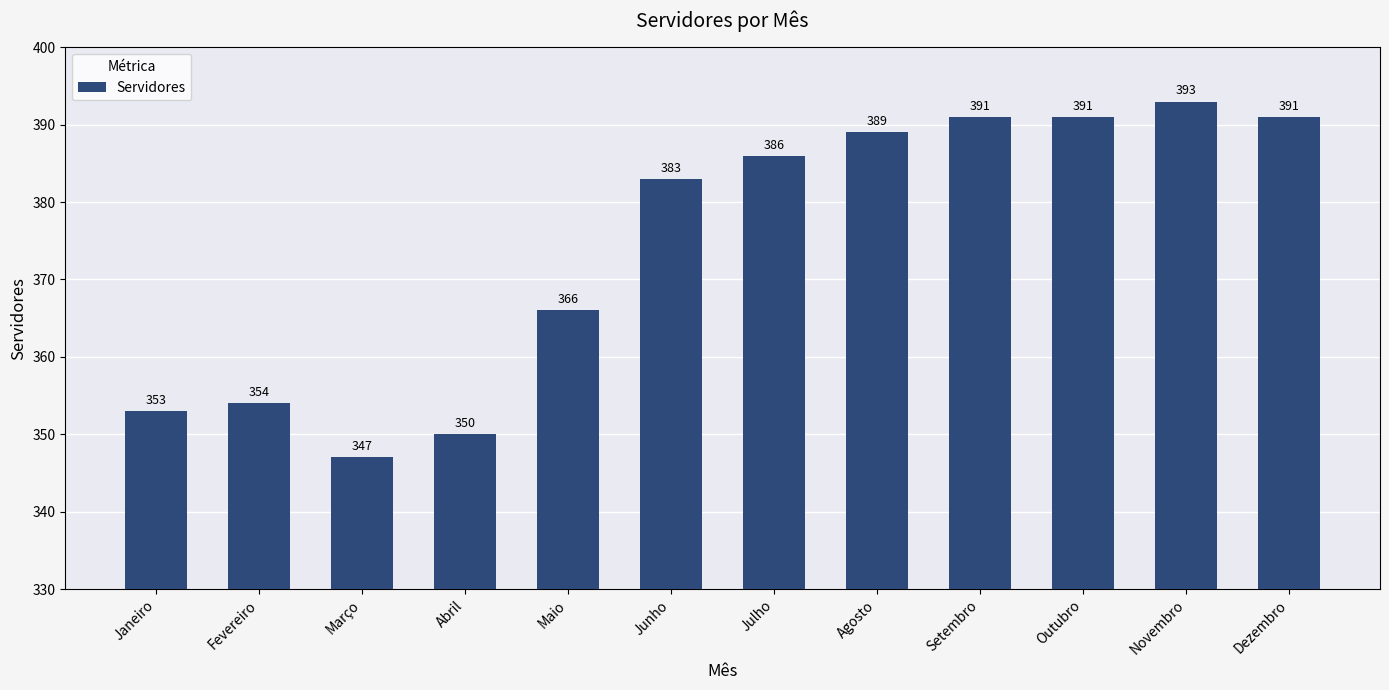

What is the difference between the values at Novembro and Dezembro?

2